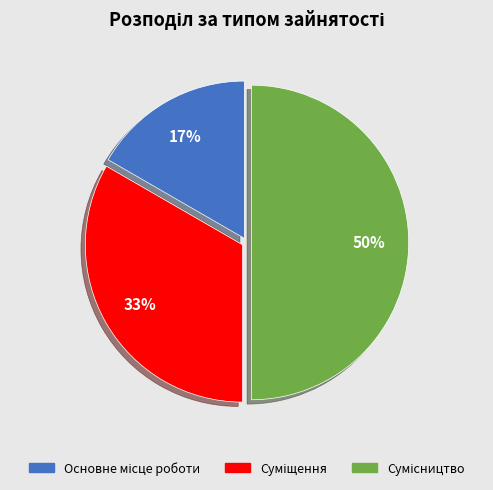

To the nearest percent, what is the average slice percentage?

33%